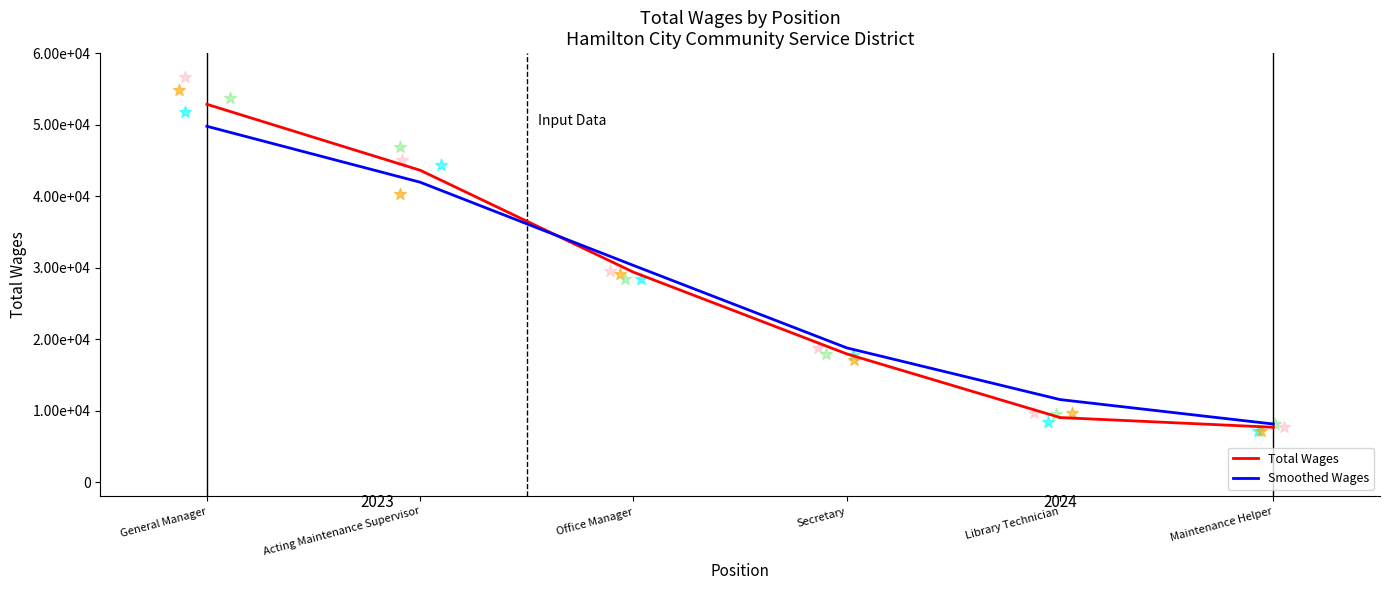

At how many categories does at least one series exceed 12242?

4